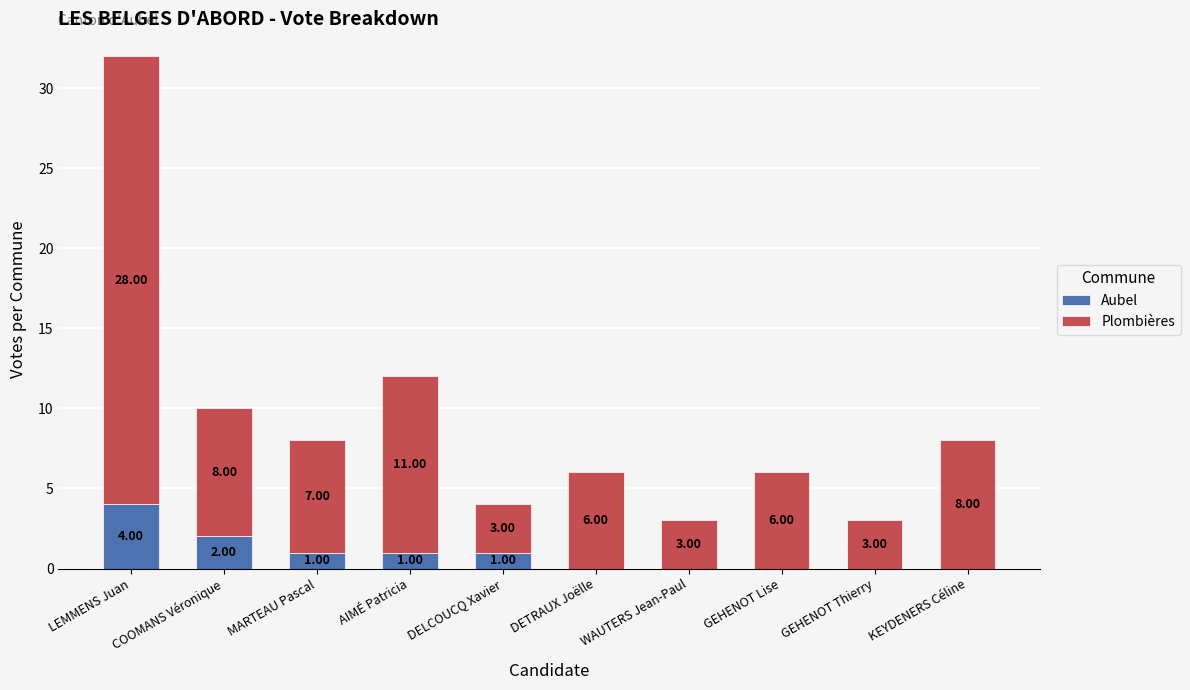

At which category is the sum across all series the highest?

LEMMENS Juan